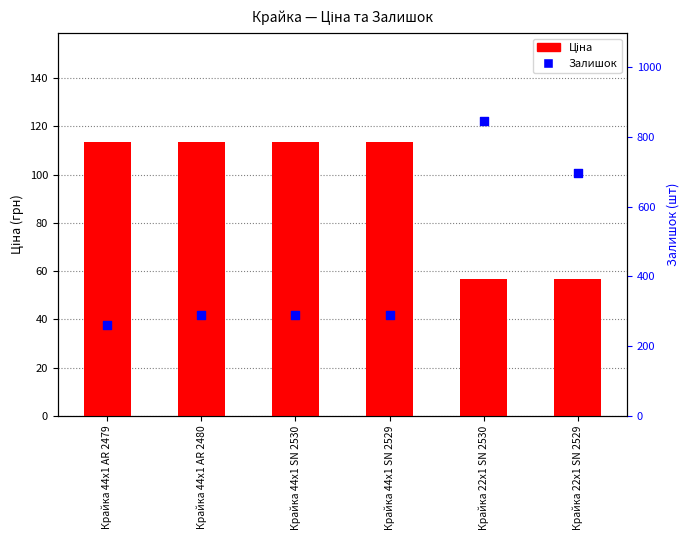

At which category is the sum across all series the highest?

Крайка 22x1 SN 2530